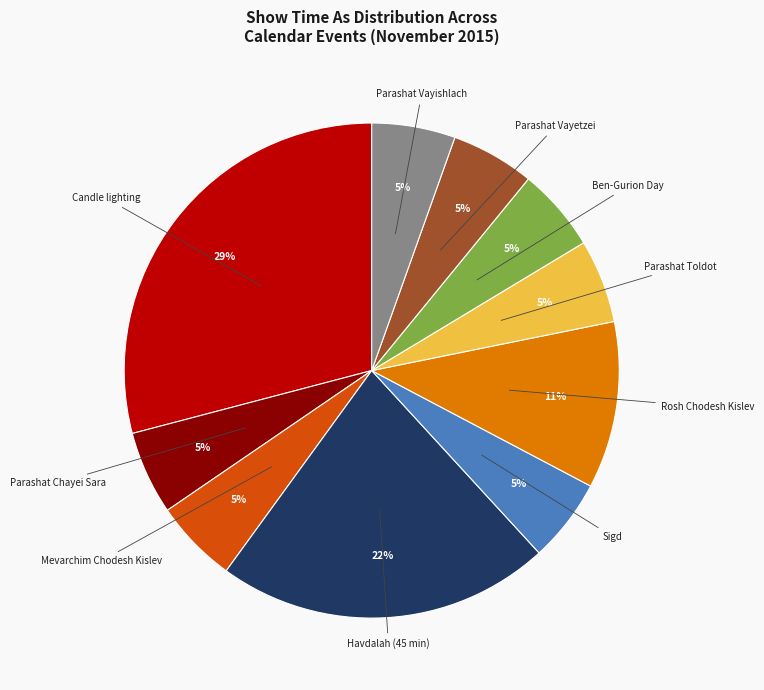

To the nearest percent, what is the average slice percentage?

10%